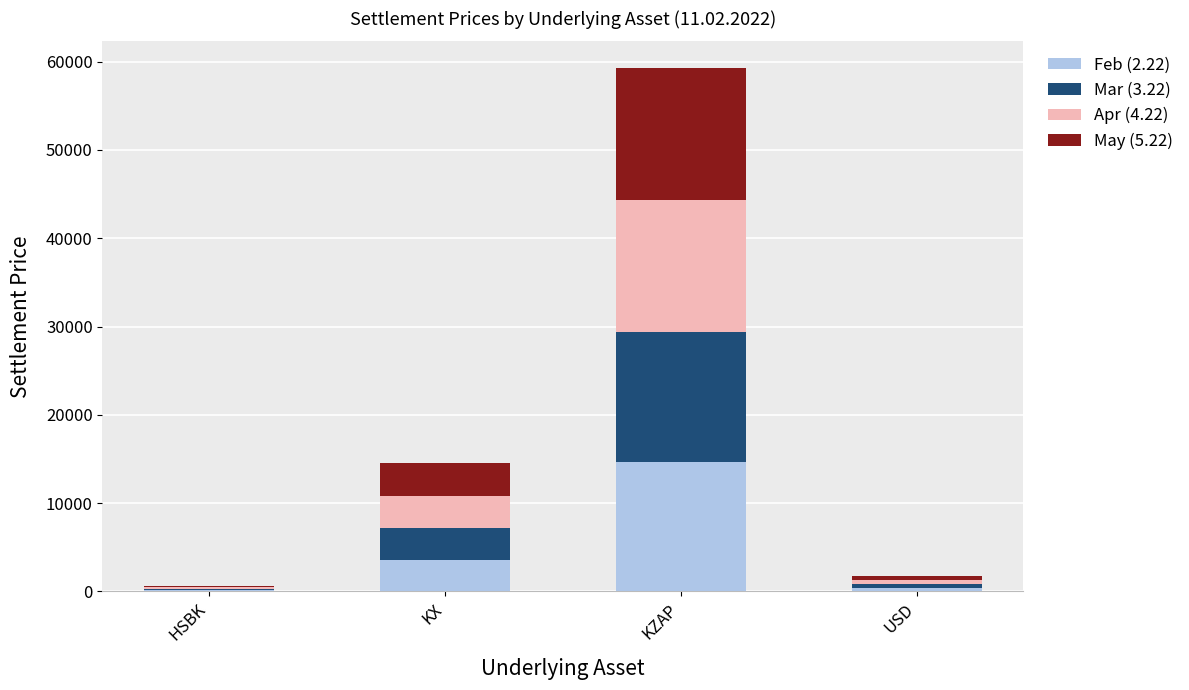

What is the total value across all series at KZAP?

59332.5